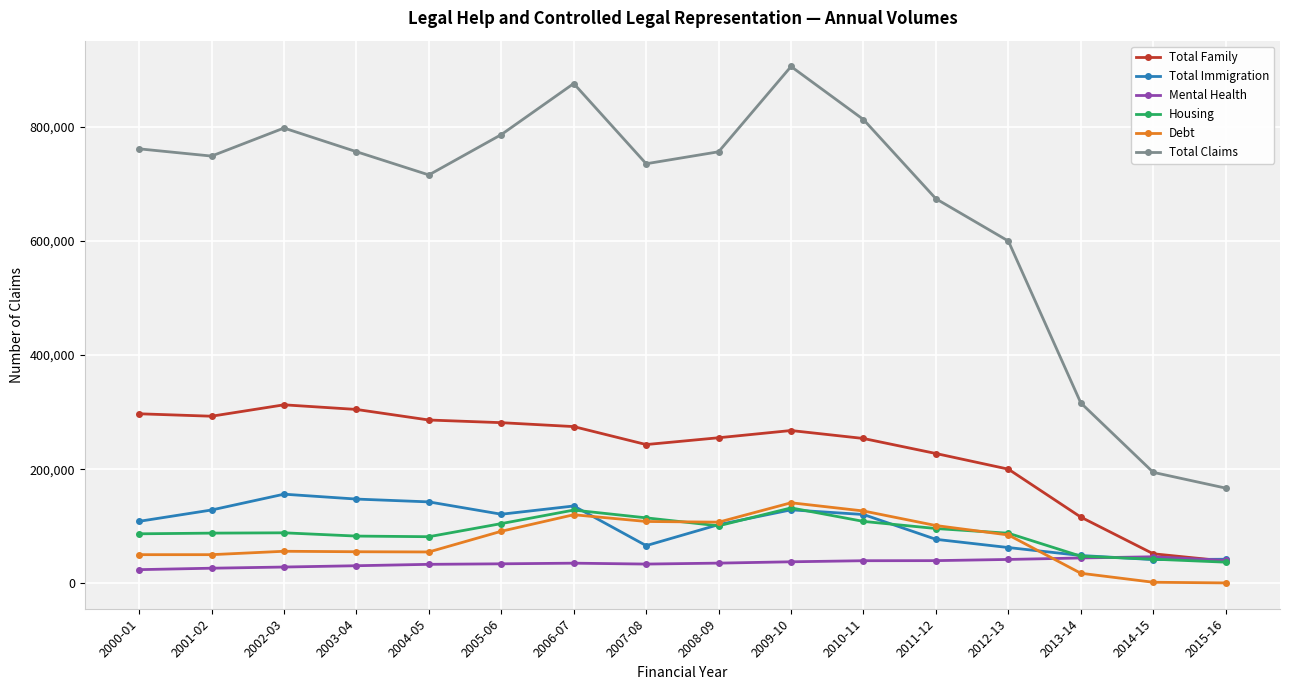

Where is the first local maximum for Total Immigration?

2002-03